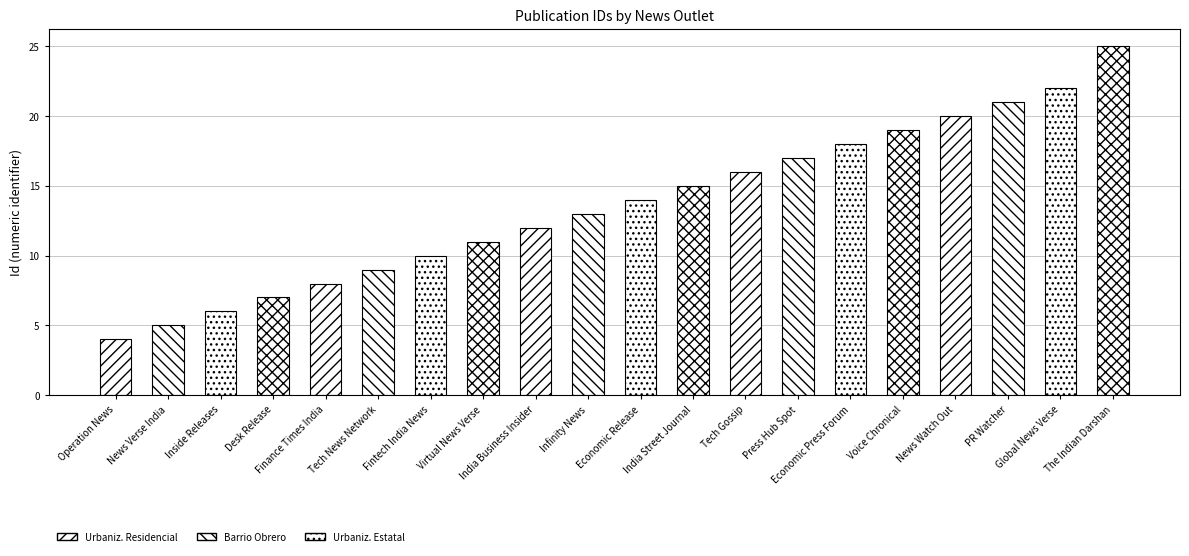

List the labels in order of value, largest first.

The Indian Darshan, Global News Verse, PR Watcher, News Watch Out, Voice Chronical, Economic Press Forum, Press Hub Spot, Tech Gossip, India Street Journal, Economic Release, Infinity News, India Business Insider, Virtual News Verse, Fintech India News, Tech News Network, Finance Times India, Desk Release, Inside Releases, News Verse India, Operation News